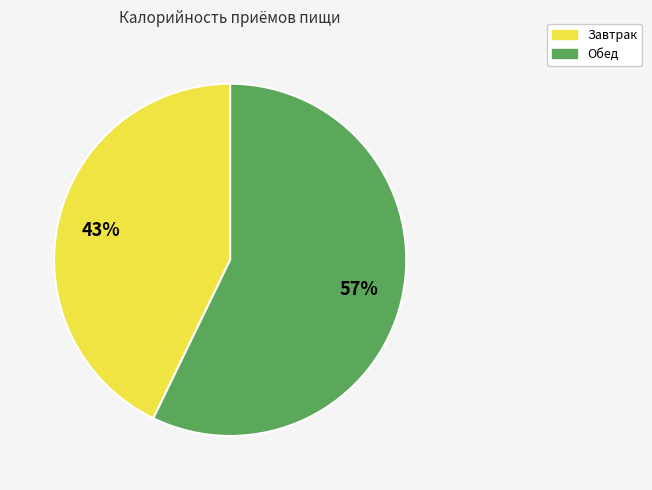

Count the number of slices in the pie.

2